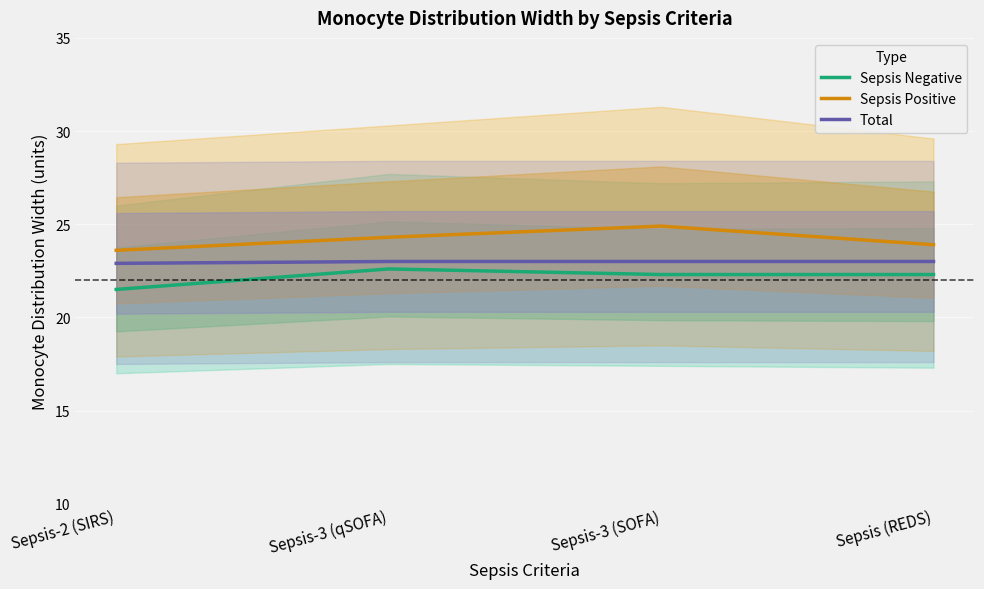

Which series changed the most between Sepsis-2 (SIRS) and Sepsis (REDS)?

Sepsis Negative